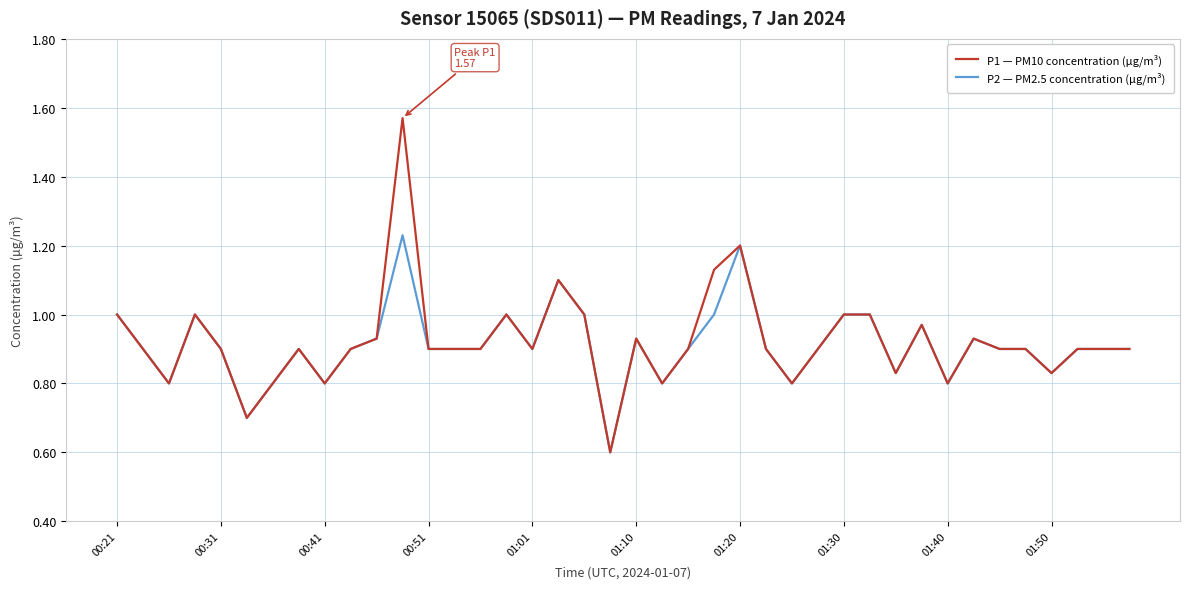

List the series in order of their peak value, lowest first.

P2 — PM2.5 concentration (µg/m³), P1 — PM10 concentration (µg/m³)